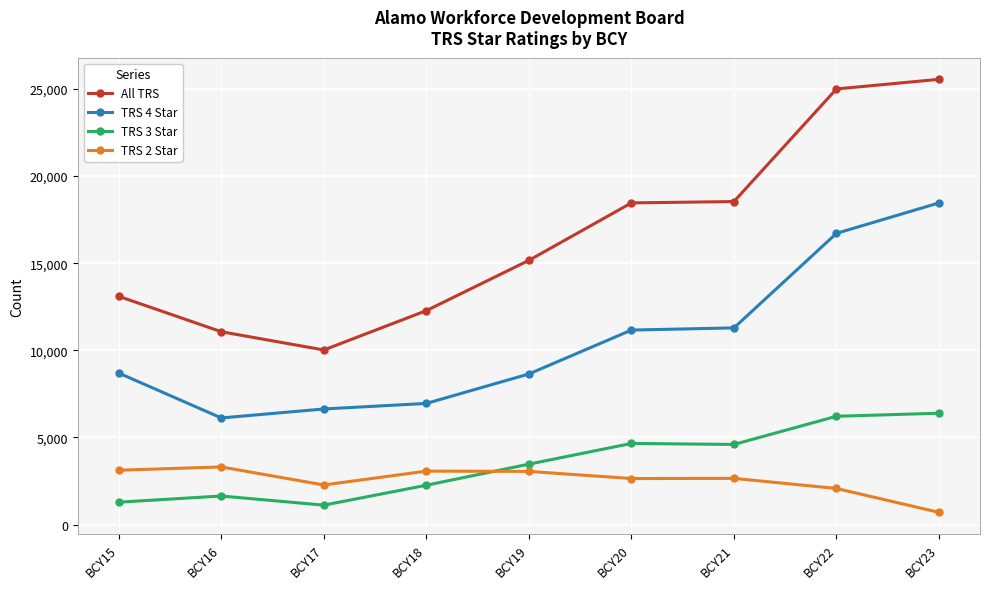

Which series has the largest range (max minus min)?

All TRS